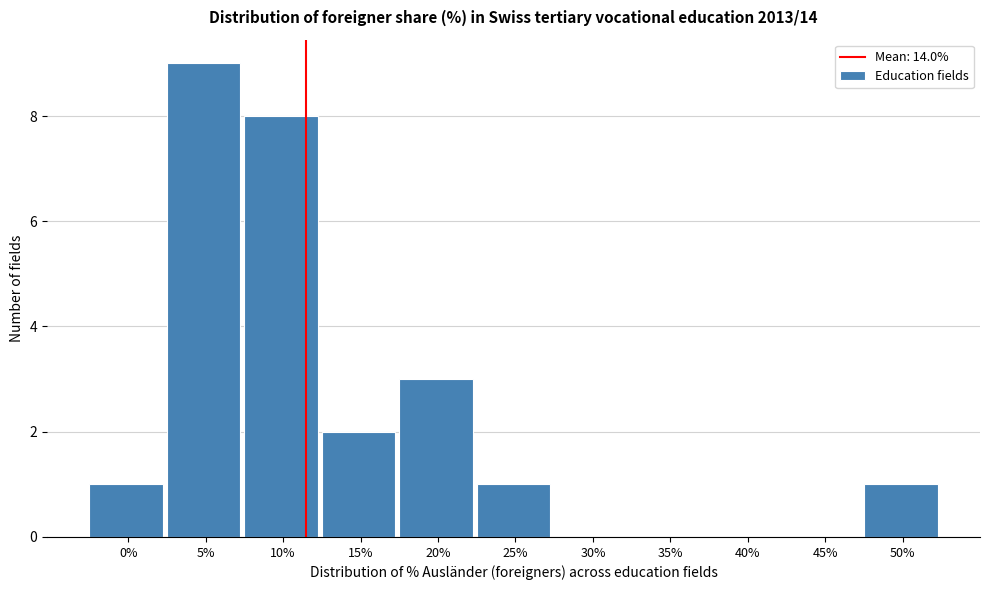

Reading right to left, what are all the values shown in this chart?

50%=1	45%=0	40%=0	35%=0	30%=0	25%=1	20%=3	15%=2	10%=8	5%=9	0%=1